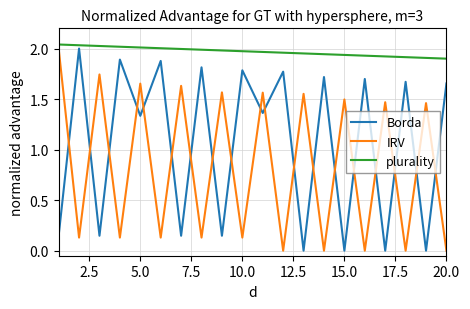

Which series has the largest total across all categories?

plurality